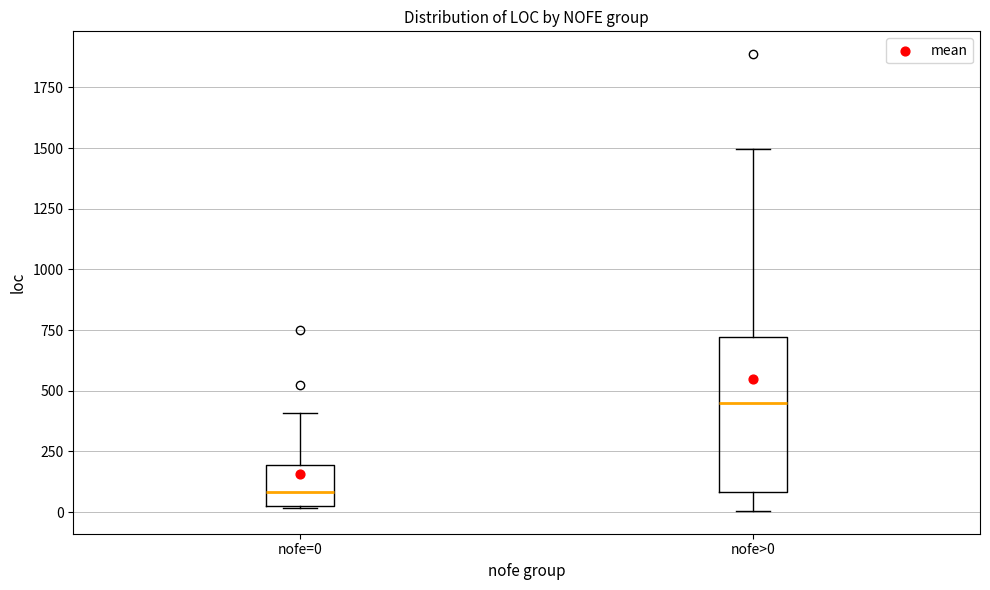

Which box's median line is the lowest?

nofe=0